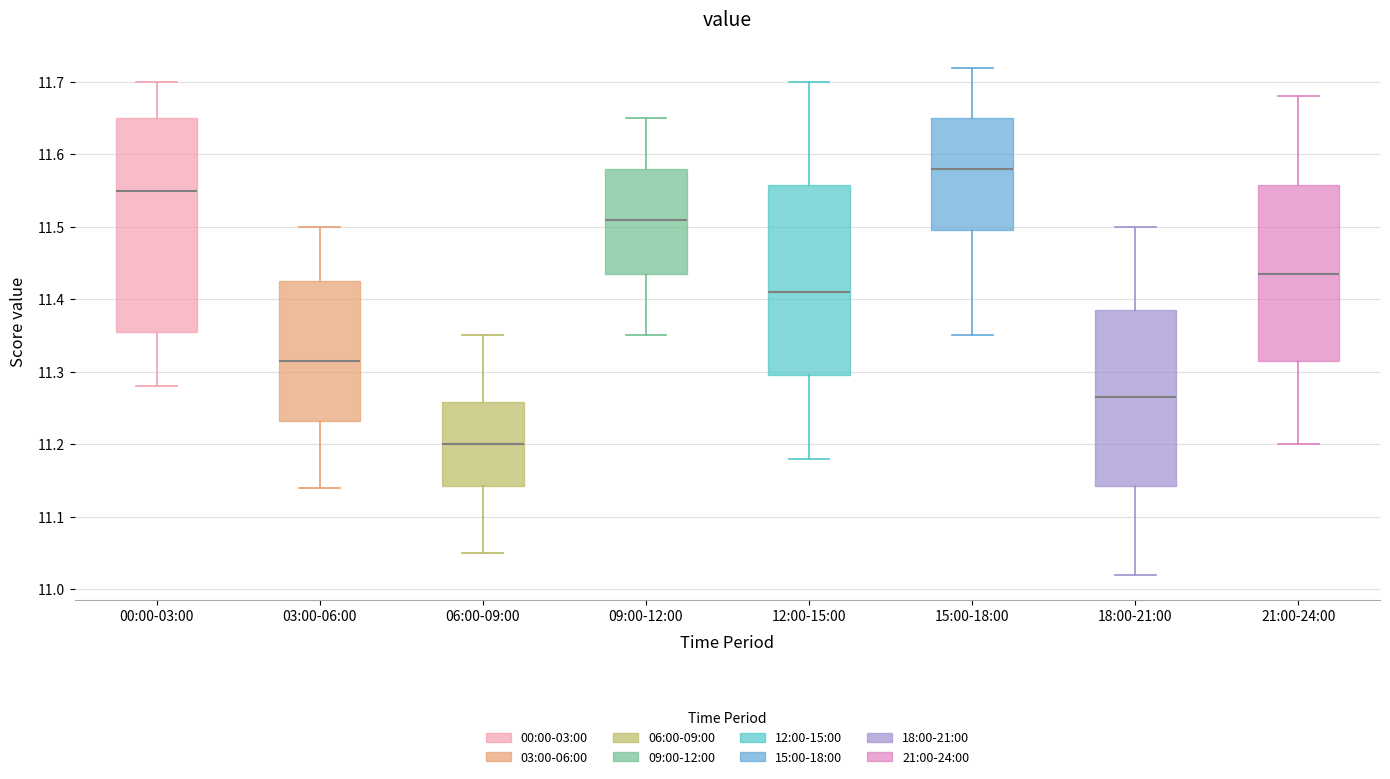

Reading left to right, transcribe this box plot: for each box, give where its median line is, the range the box spans, and where its two whiskers end, as read against the y-axis. The values are not printed on the chart, so give them approximately, as read against the axis.

00:00-03:00: median 11.55, box 11.36 to 11.65, whiskers 11.28 to 11.70
03:00-06:00: median 11.32, box 11.23 to 11.43, whiskers 11.14 to 11.50
06:00-09:00: median 11.20, box 11.14 to 11.26, whiskers 11.05 to 11.35
09:00-12:00: median 11.51, box 11.44 to 11.58, whiskers 11.35 to 11.65
12:00-15:00: median 11.41, box 11.30 to 11.56, whiskers 11.18 to 11.70
15:00-18:00: median 11.58, box 11.50 to 11.65, whiskers 11.35 to 11.72
18:00-21:00: median 11.27, box 11.14 to 11.39, whiskers 11.02 to 11.50
21:00-24:00: median 11.44, box 11.32 to 11.56, whiskers 11.20 to 11.68